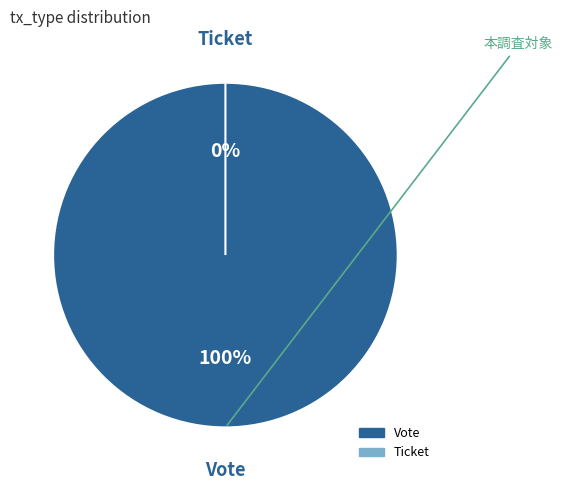

Which category has the smallest portion of the pie?

Ticket